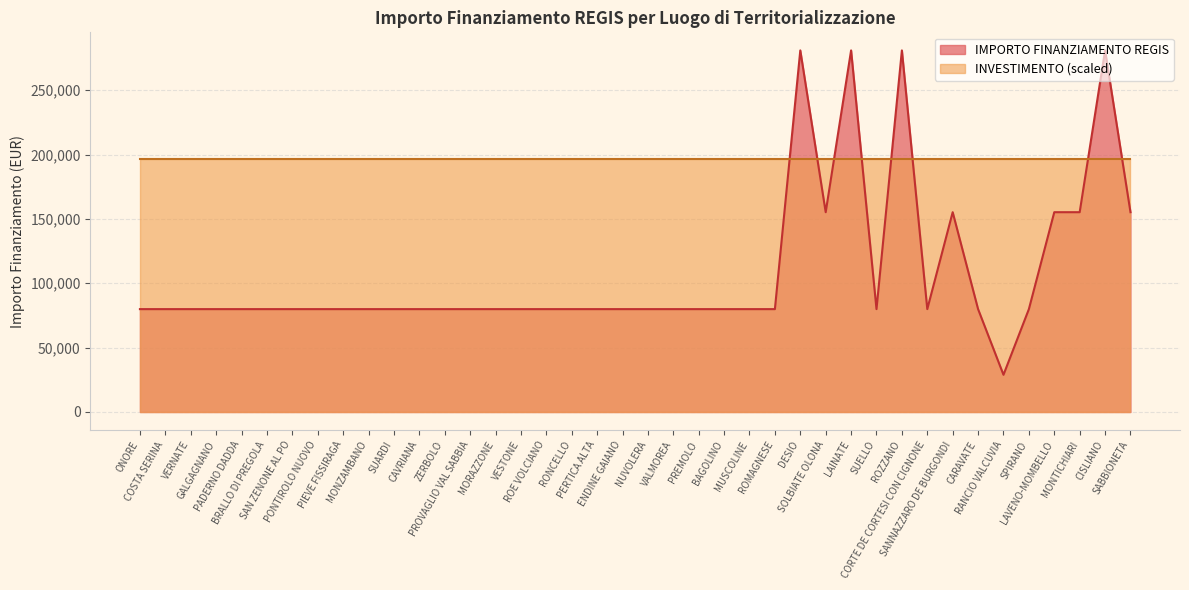

What is the difference between the values at BAGOLINO and LAVENO-MOMBELLO?

75312